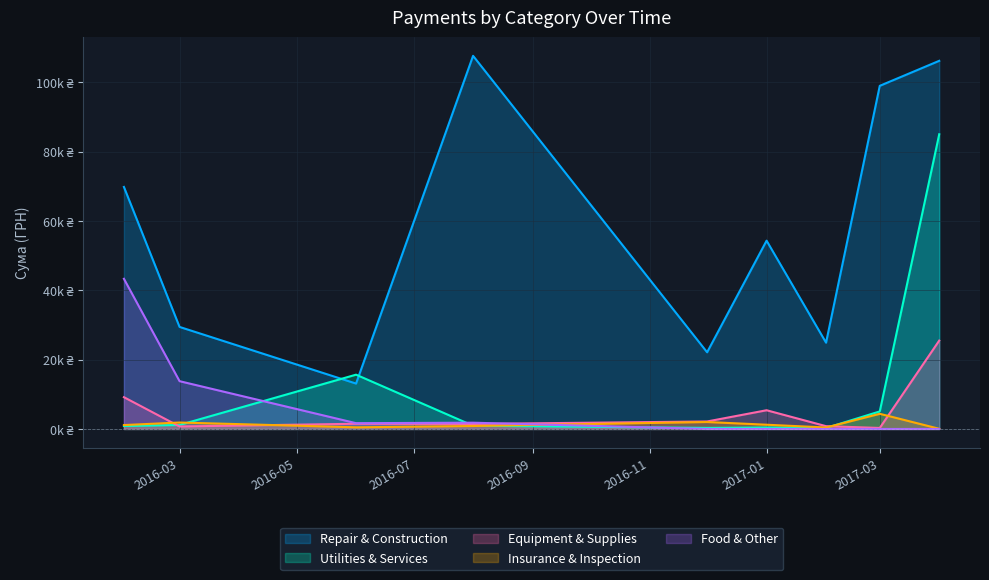

How many categories are shown in the chart?

9